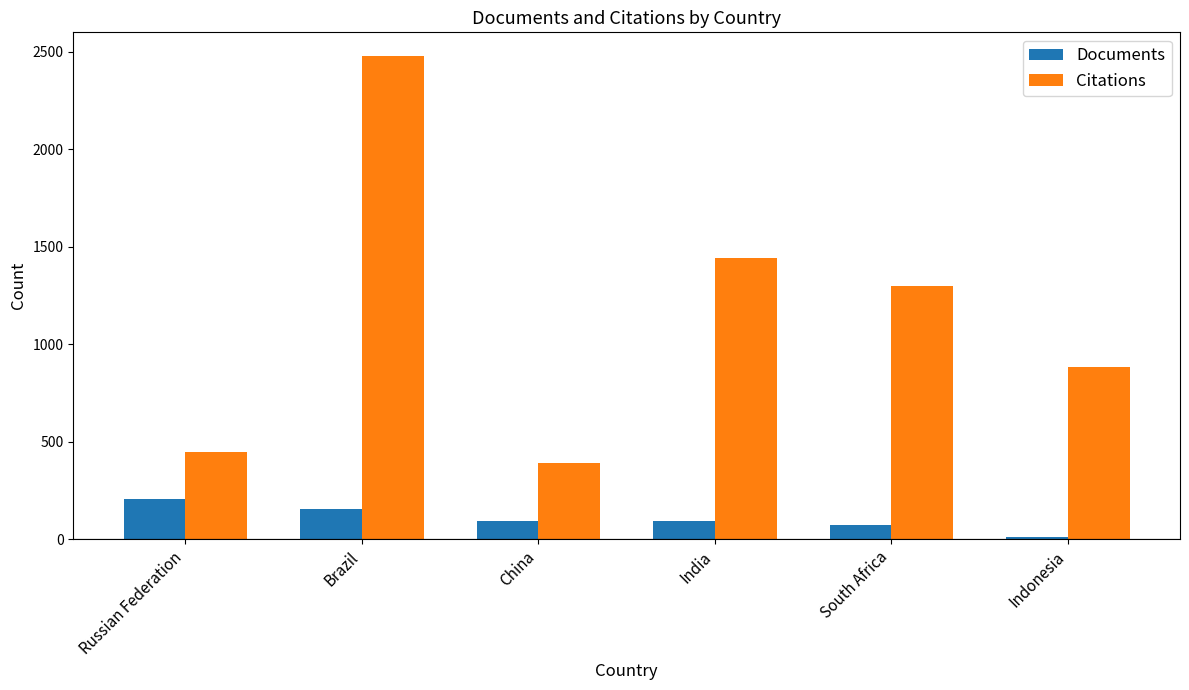

Reading left to right, transcribe all the data shown in this chart.

Documents: 206	153	93	93	74	9
Citations: 445	2477	389	1441	1297	881